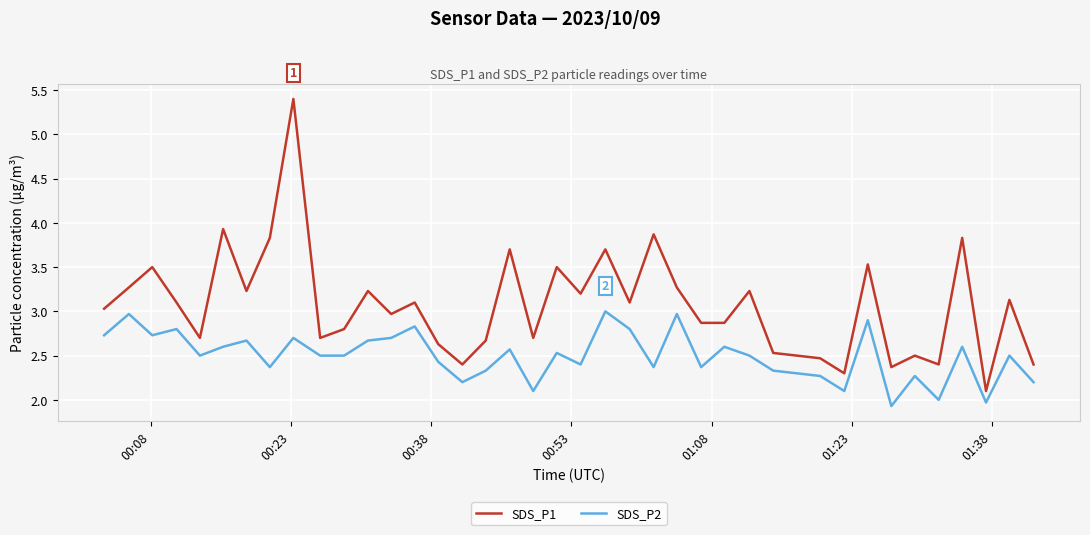

True or false: SDS_P1 and SDS_P2 intersect in this chart.

False